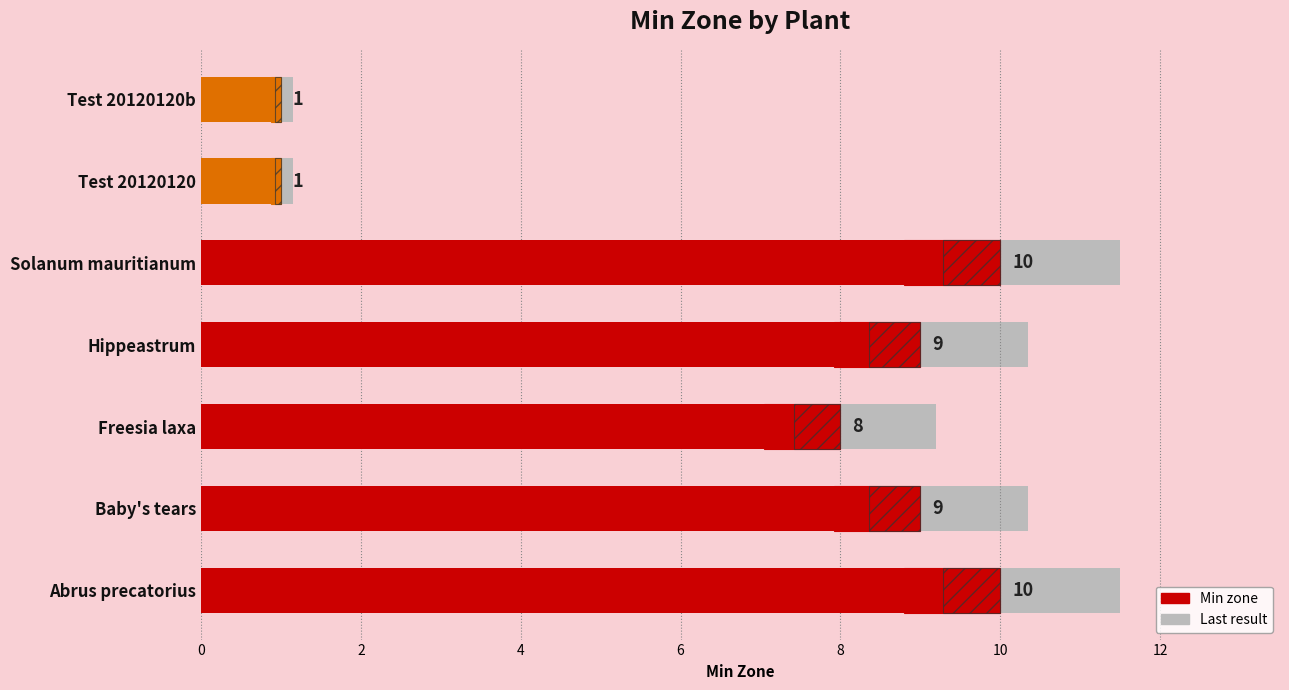

Where is the data nearest to the value 5?

Freesia laxa